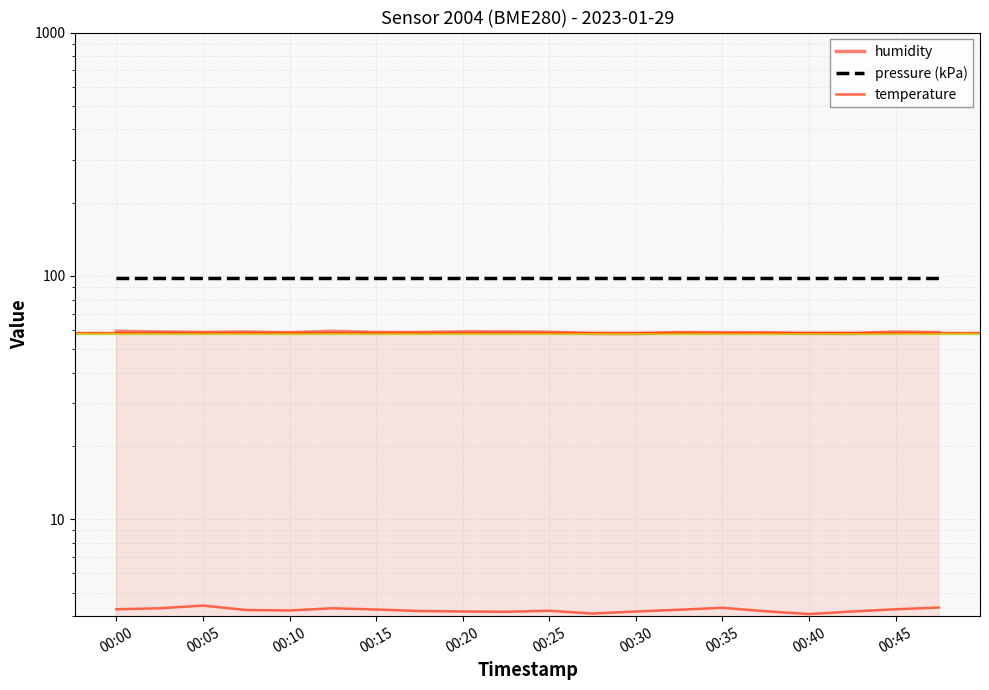

At 00:05, list the series in order from largest to smallest.

pressure (kPa), humidity, temperature